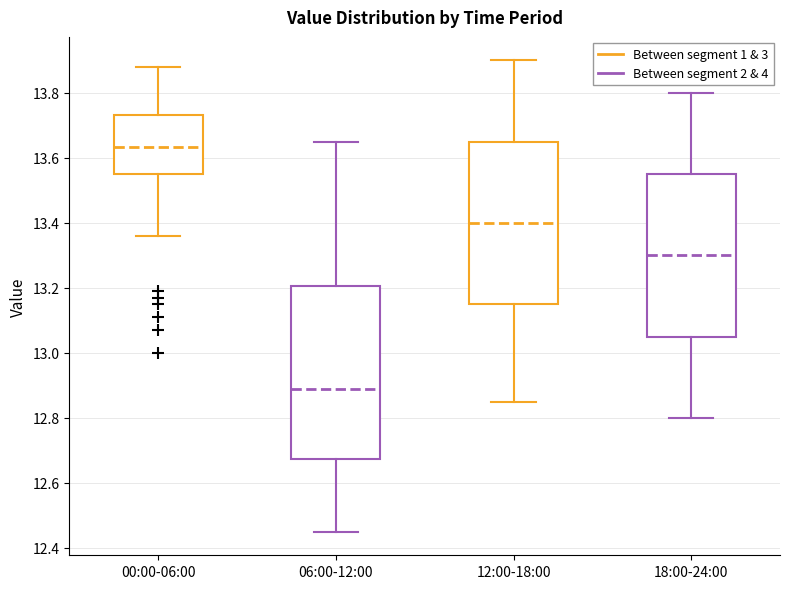

Where is the lower edge of the box for 00:00-06:00 on the y-axis? The values are not printed on the chart, so give them approximately, as read against the axis.

13.56